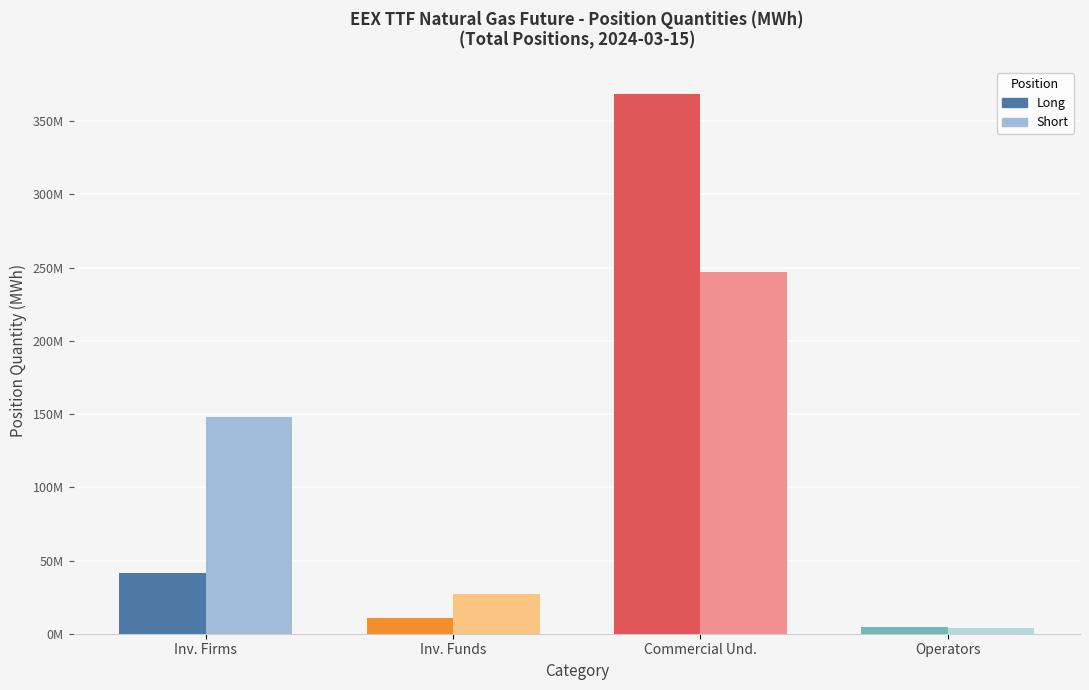

Between Inv. Firms and Inv. Funds, which series saw the biggest shift?

Short